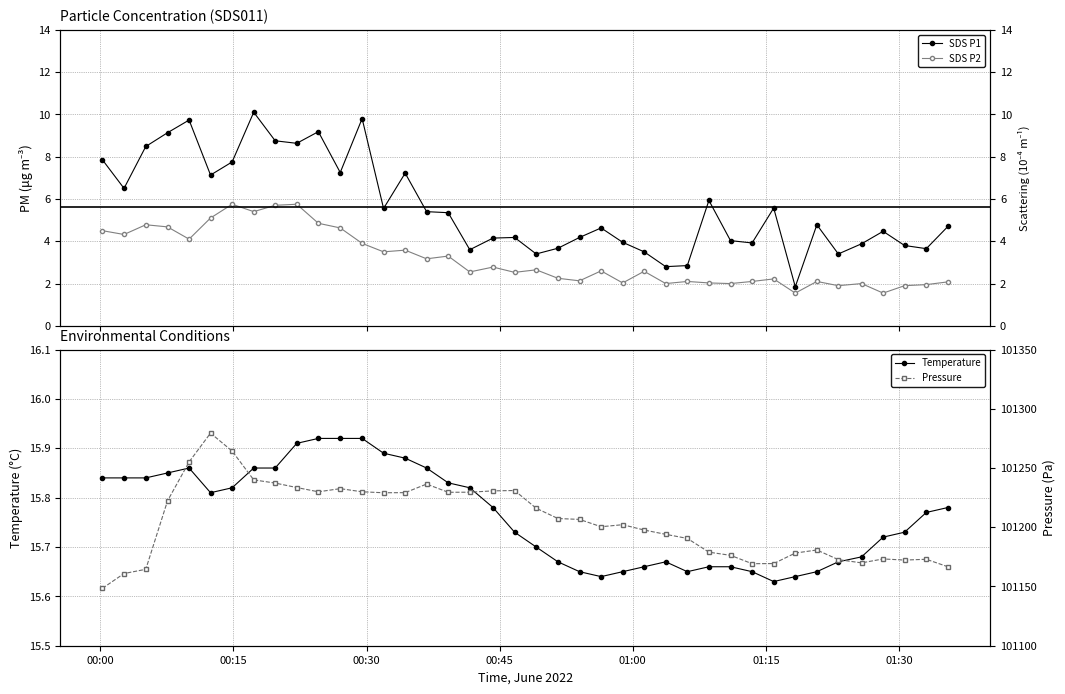

What is the lowest value of the Pressure series?

101148.5